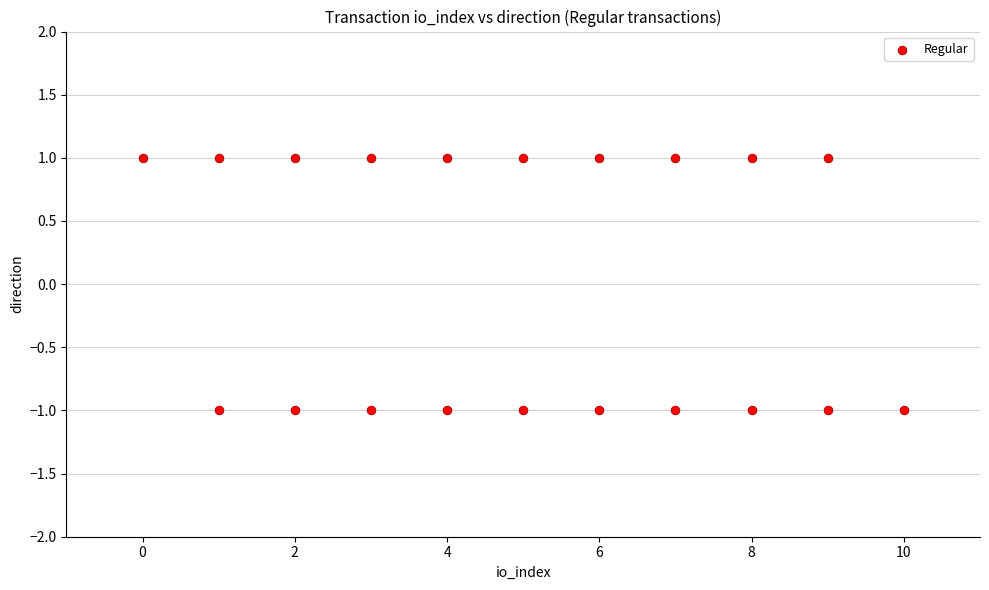

What is the range of X values (max minus min)?

10